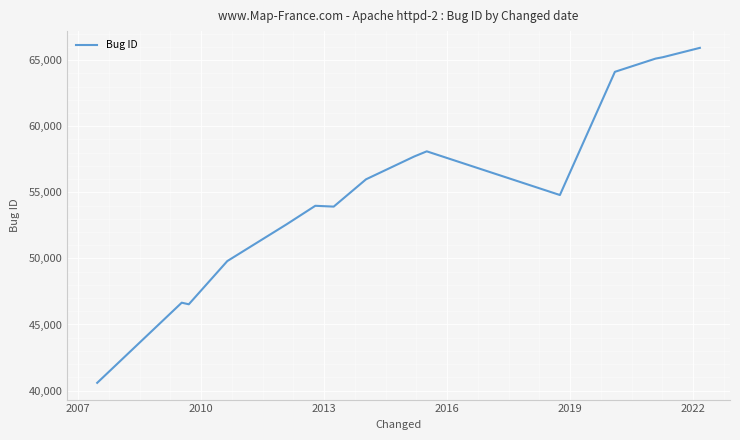

What is the sum of all values?

831021